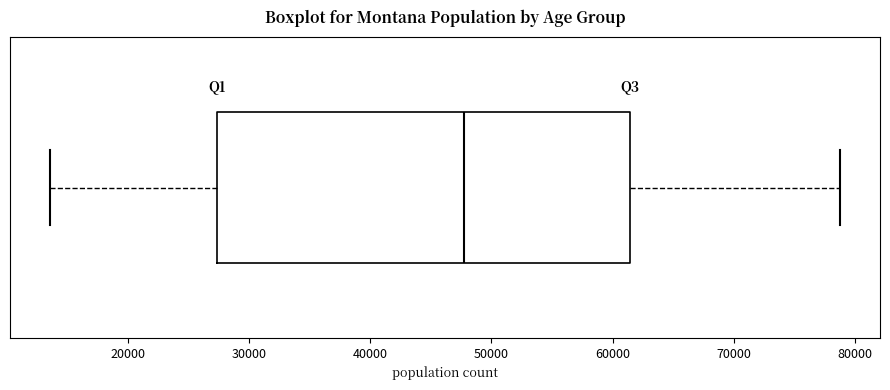

Read this box plot against the x-axis: the position of the median line, the range covered by the box, and the ends of both whiskers. The values are not printed on the chart, so give them approximately, as read against the axis.

median 48000, box 27000 to 61000, whiskers 14000 to 79000